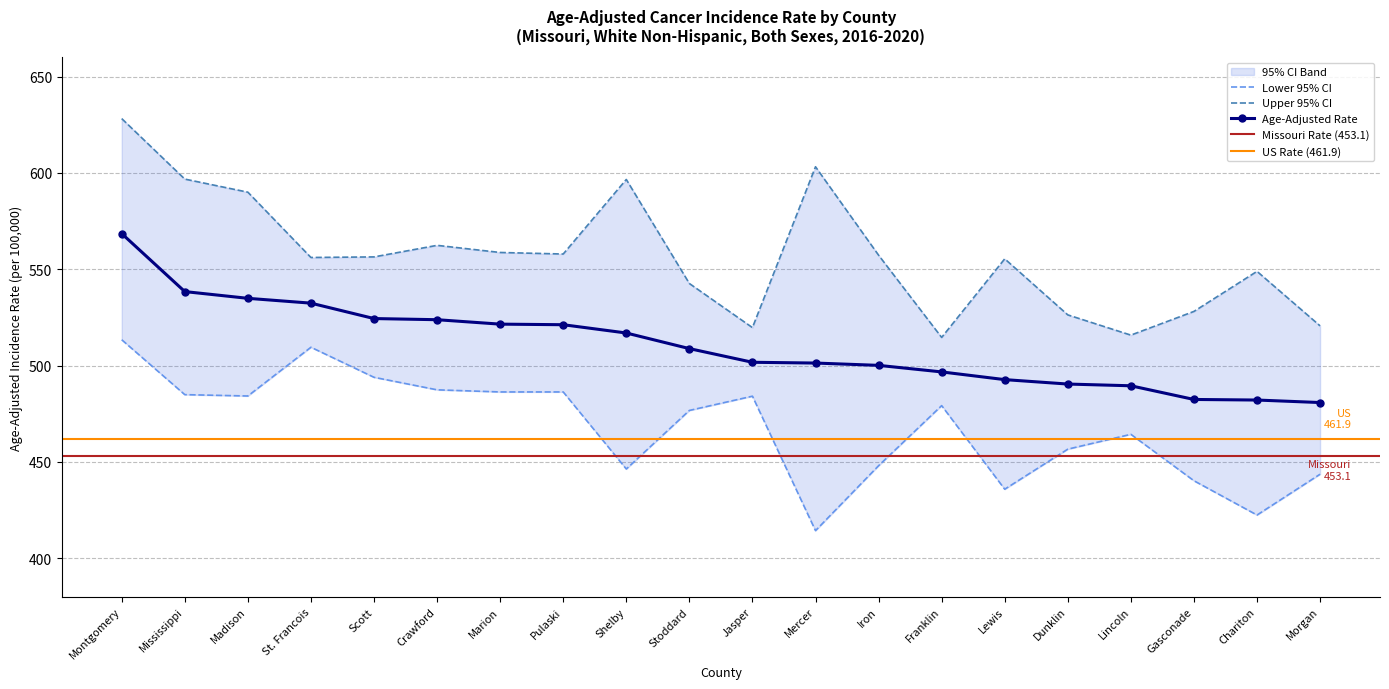

True or false: Lower CI has more than 0 interior local peaks.

True